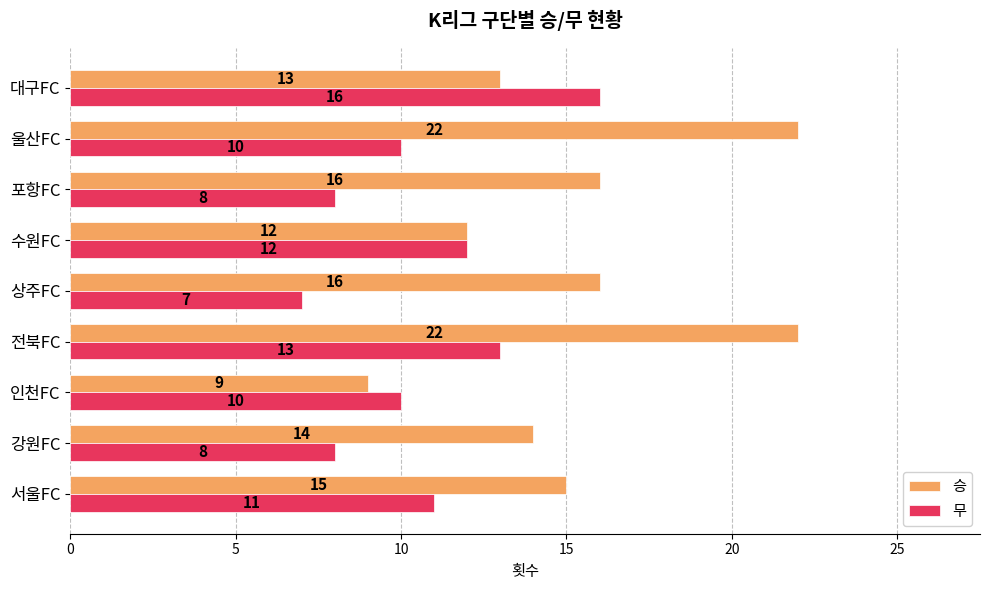

What is the difference between the maximum and minimum values in the 무 series?

9